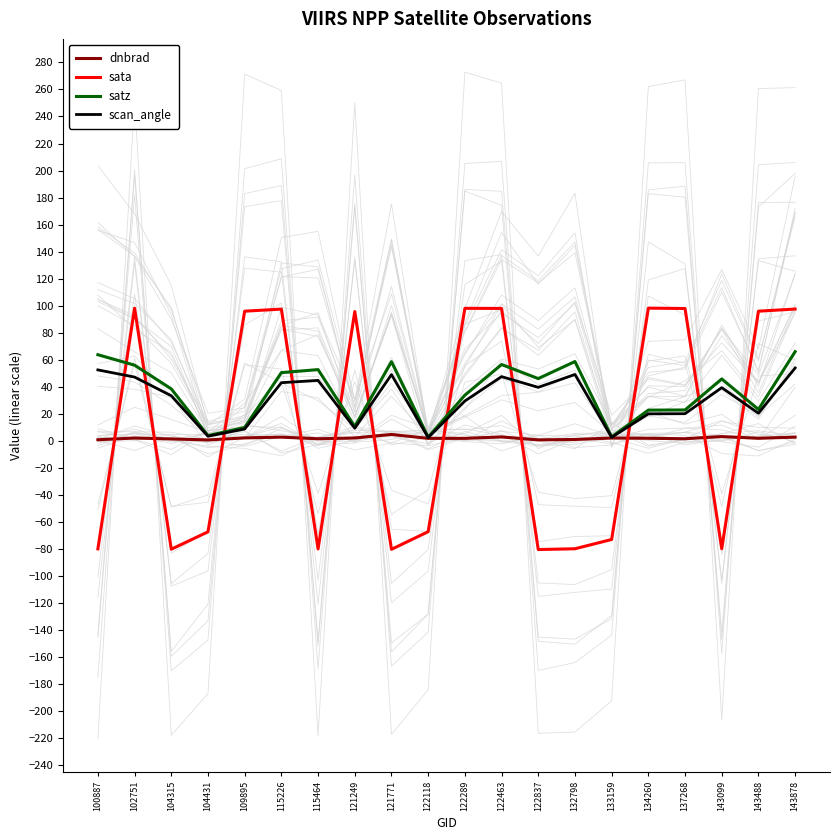

List the series in order of their peak value, highest first.

sata, satz, scan_angle, dnbrad